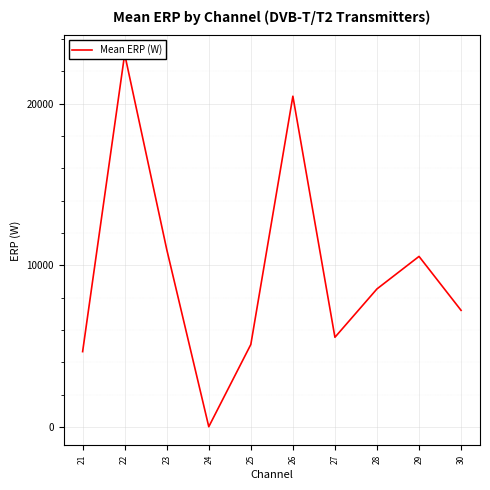

What is the ratio of the value at 26 to the value at 24?

818.5